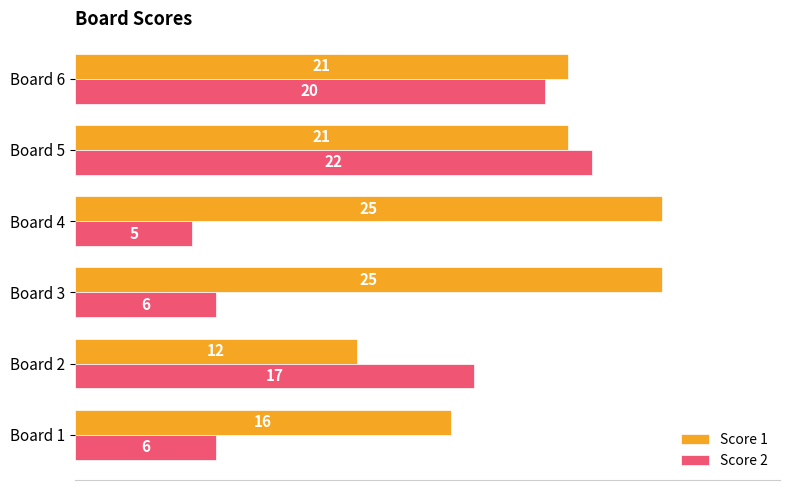

Which series has the widest spread of values?

Score 2